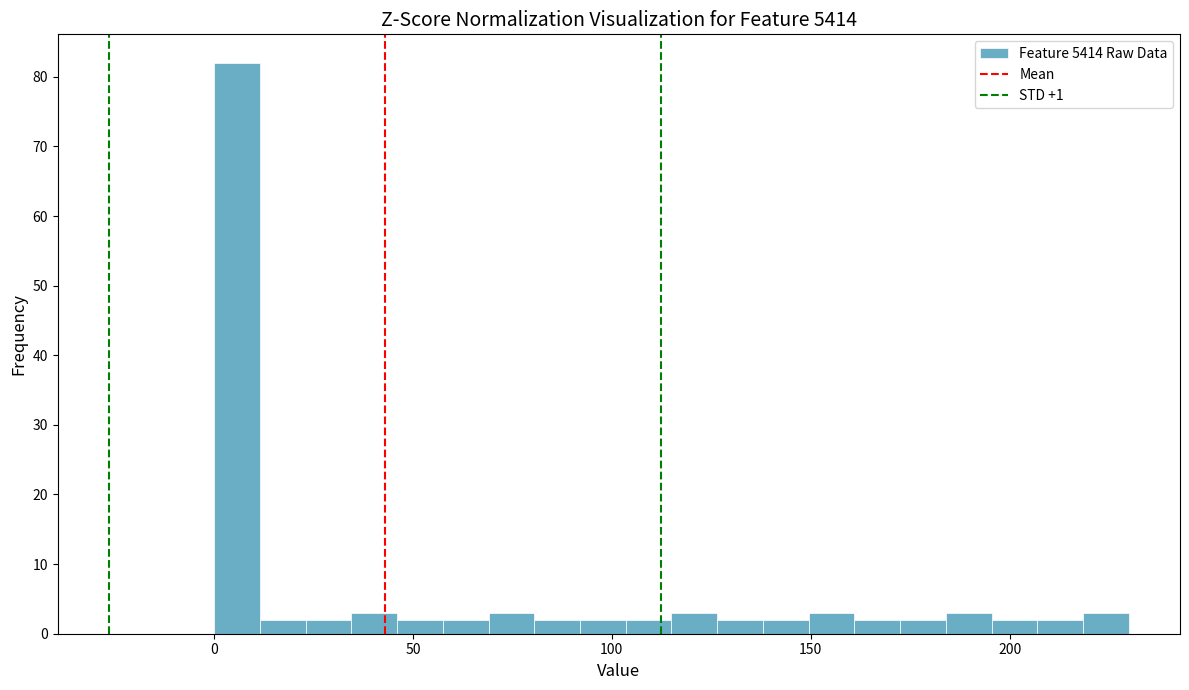

Around what value on the x-axis is the tallest bar? Give the approximate position of its centre, as read against the axis.

5